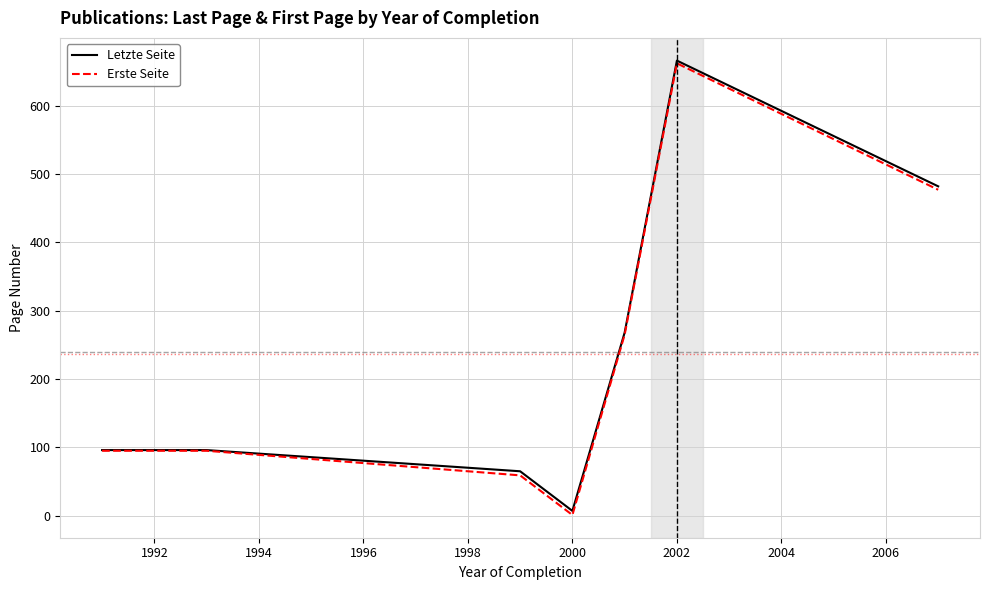

Does the chart have visible grid lines?

Yes